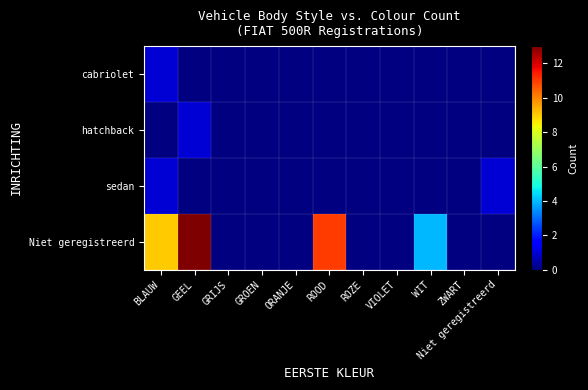

Which series has the largest range (max minus min)?

Niet geregistreerd